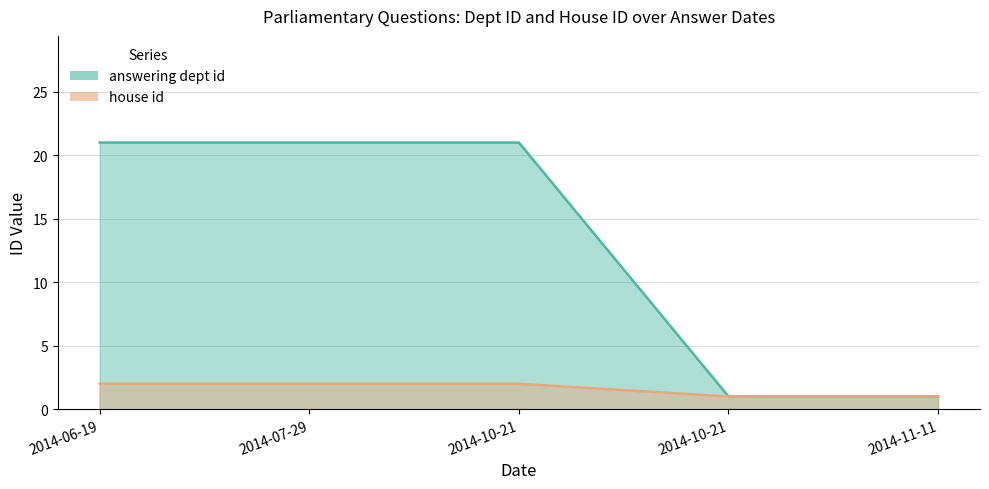

What is the label of the 5th point from the left?

2014-11-11